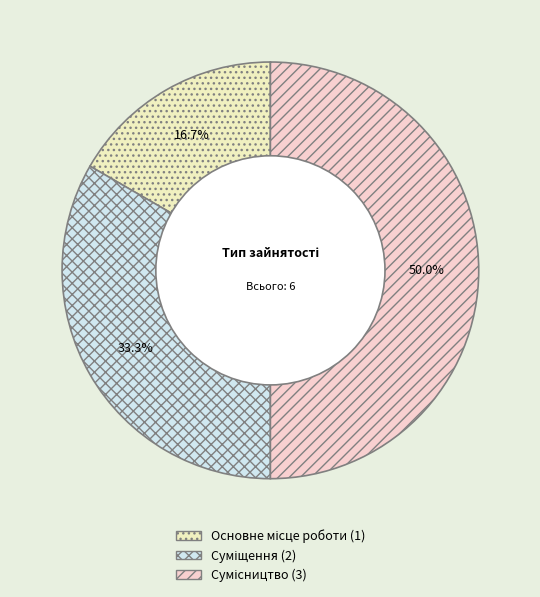

How many slices are in this pie chart?

3